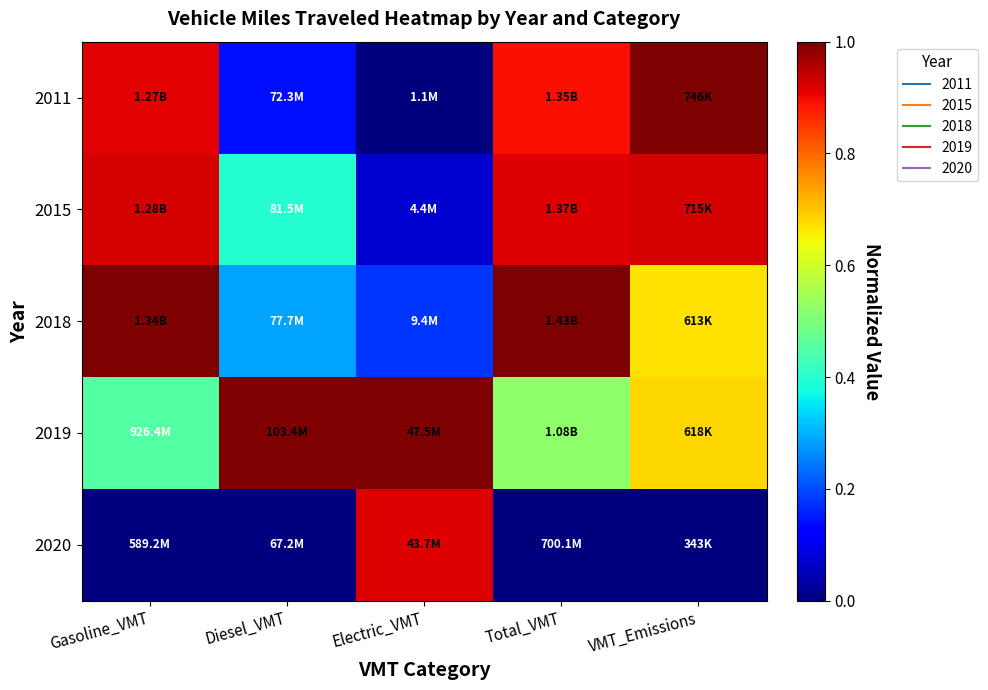

Which series has the widest spread of values?

2011